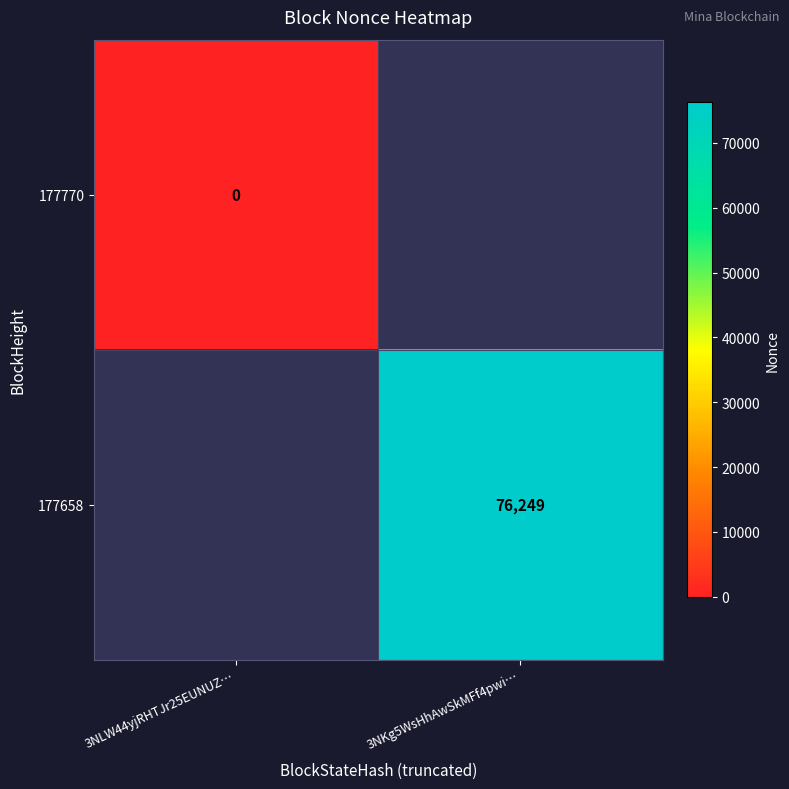

The 177658 series shows 76249 at 3NKg5WsHhAwSkMFf4pwi…. True or false?

True